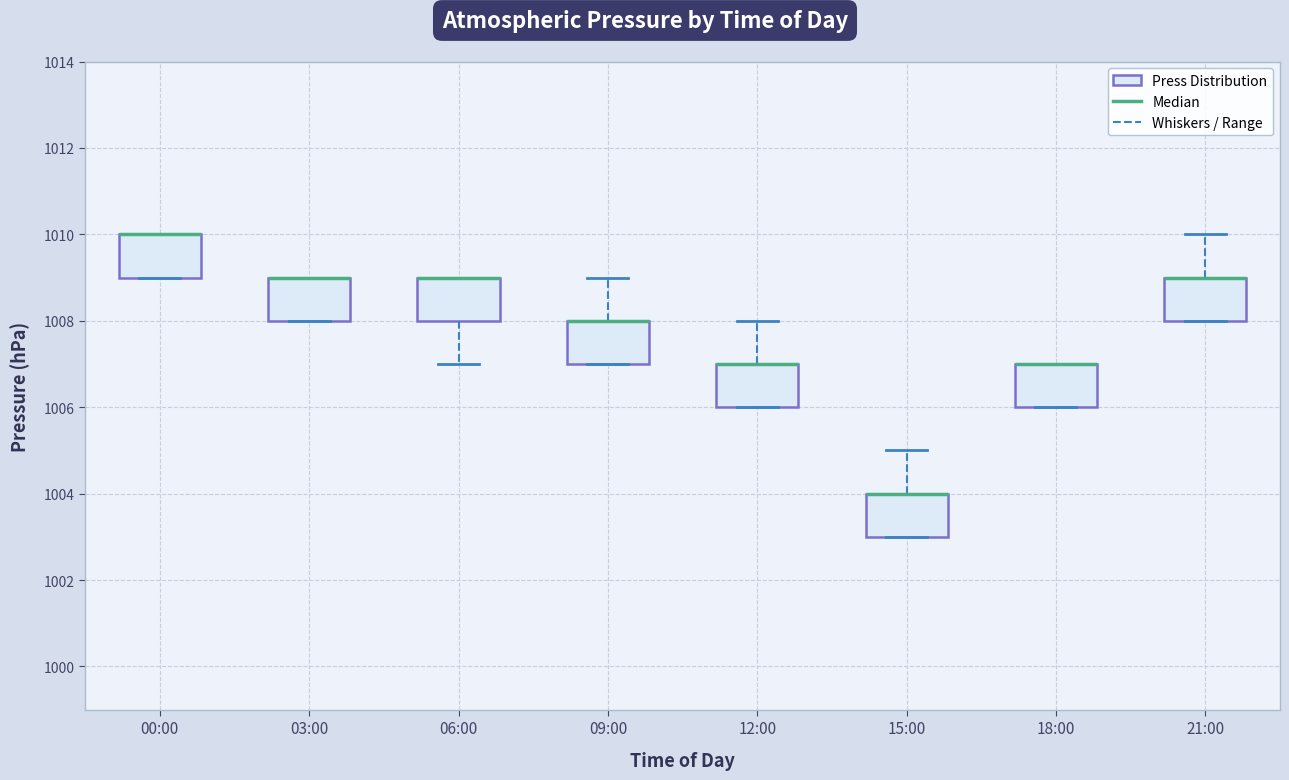

Where is the upper edge of the box for 15:00 on the y-axis? The values are not printed on the chart, so give them approximately, as read against the axis.

1004